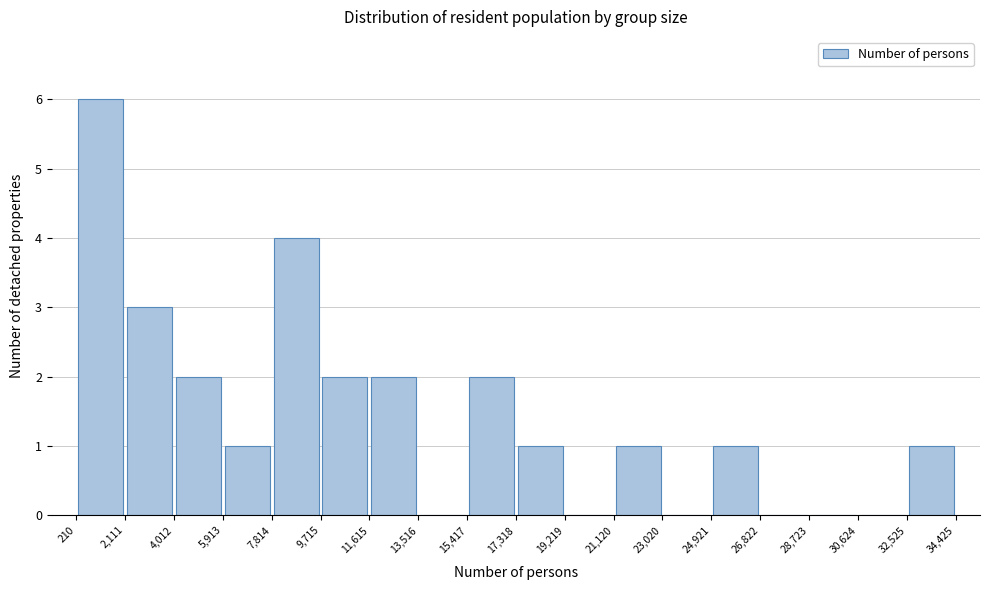

Reading left to right, transcribe this chart: for each bar, give the range it covers on the x-axis and its height. The values are not printed on the chart, so give them approximately, as read against the axis.

210 to 2,111: 6
2,111 to 4,012: 3
4,012 to 5,913: 2
5,913 to 7,814: 1
7,814 to 9,715: 4
9,715 to 11,615: 2
11,615 to 13,516: 2
13,516 to 15,417: 0
15,417 to 17,318: 2
17,318 to 19,219: 1
19,219 to 21,120: 0
21,120 to 23,020: 1
23,020 to 24,921: 0
24,921 to 26,822: 1
26,822 to 28,723: 0
28,723 to 30,624: 0
30,624 to 32,525: 0
32,525 to 34,425: 1